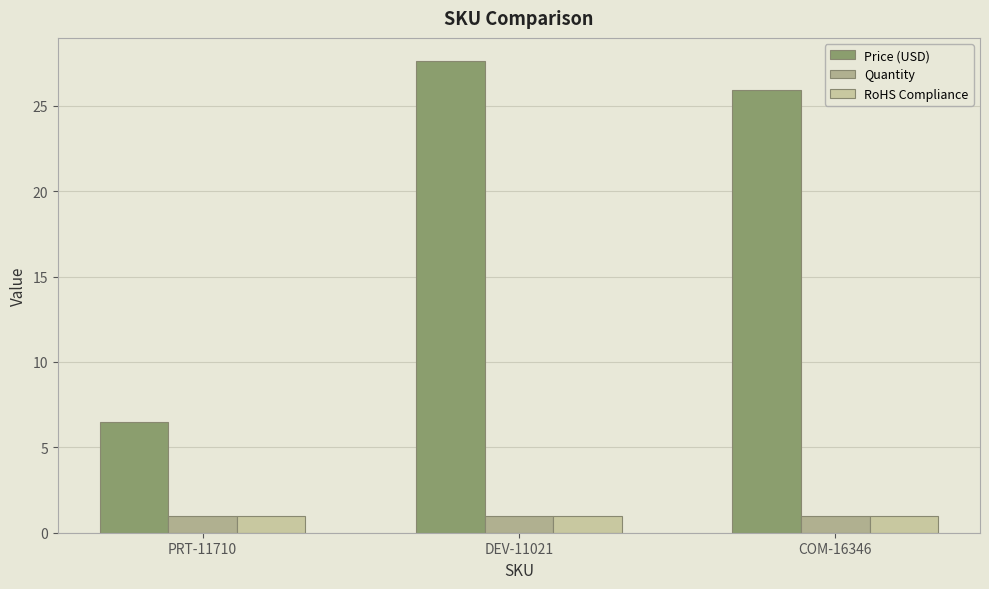

How many bars are there in total?

9